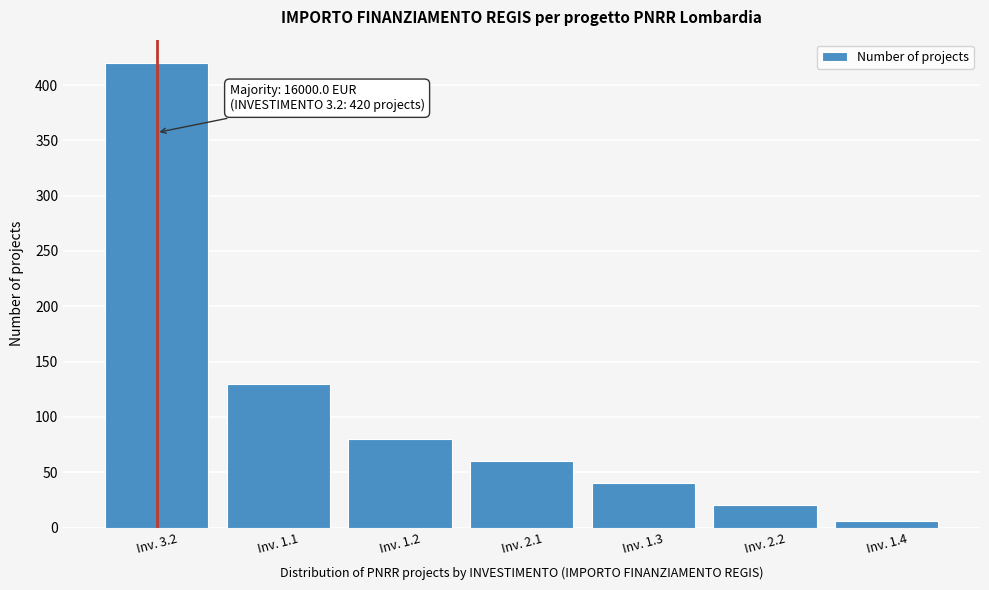

Reading right to left, list all the values displayed in this chart.

Inv. 1.4=6	Inv. 2.2=20	Inv. 1.3=40	Inv. 2.1=60	Inv. 1.2=80	Inv. 1.1=130	Inv. 3.2=420